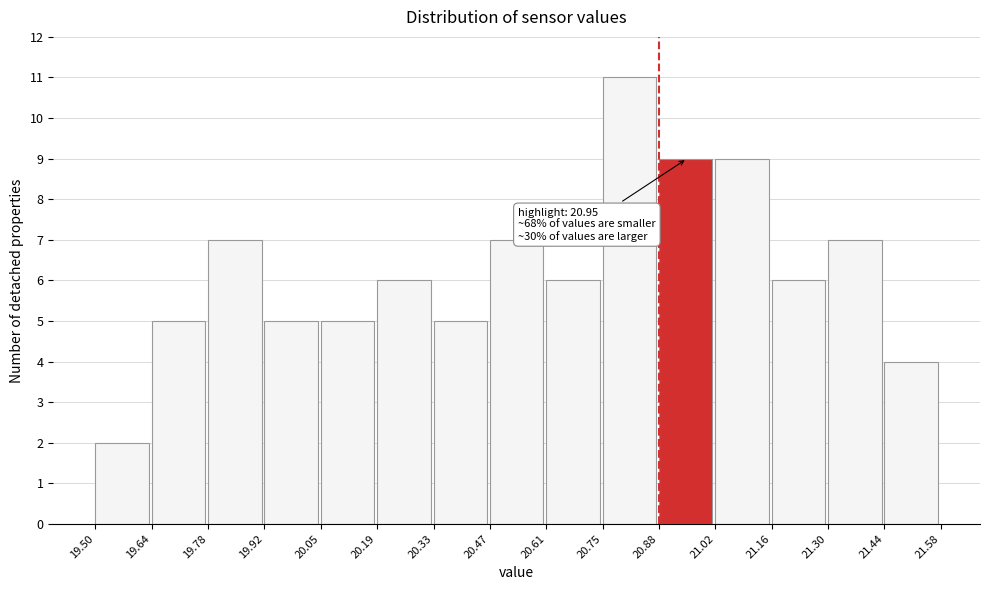

Over which range of the x-axis is the bar tallest?

20.75 to 20.88